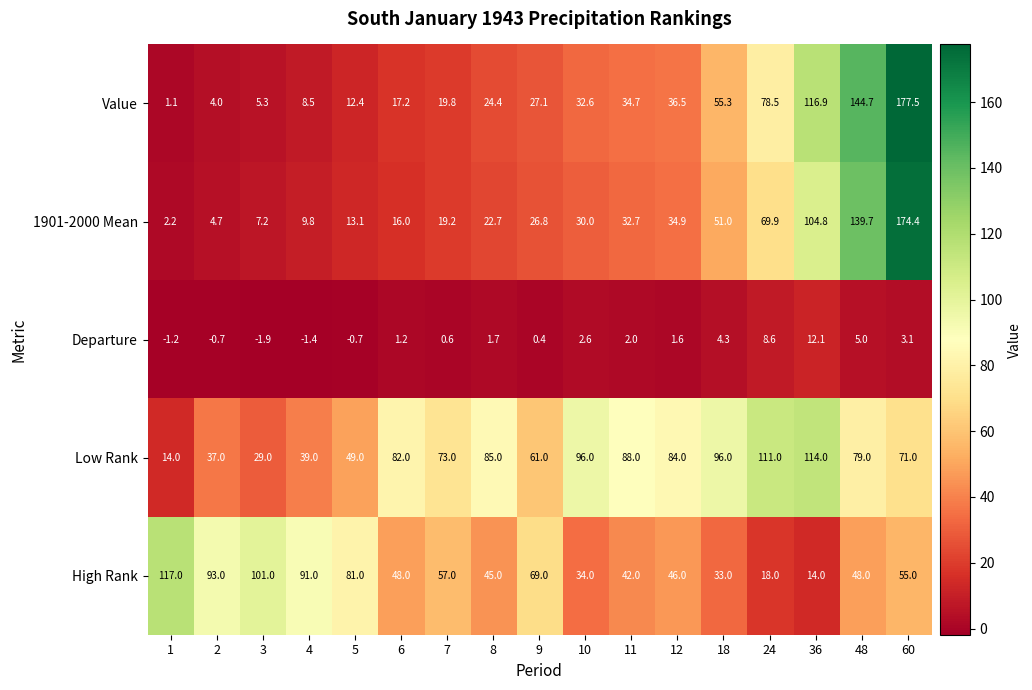

What is the smallest value displayed?

-1.9